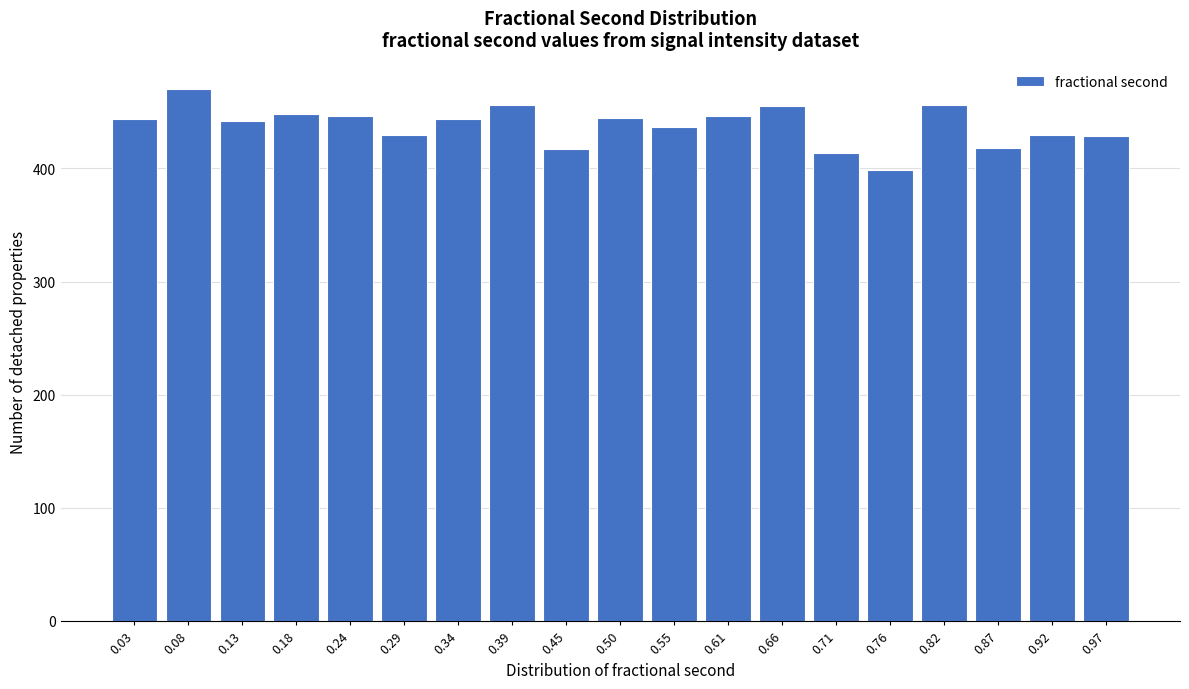

Which has a higher value, 0.34 or 0.82?

0.82